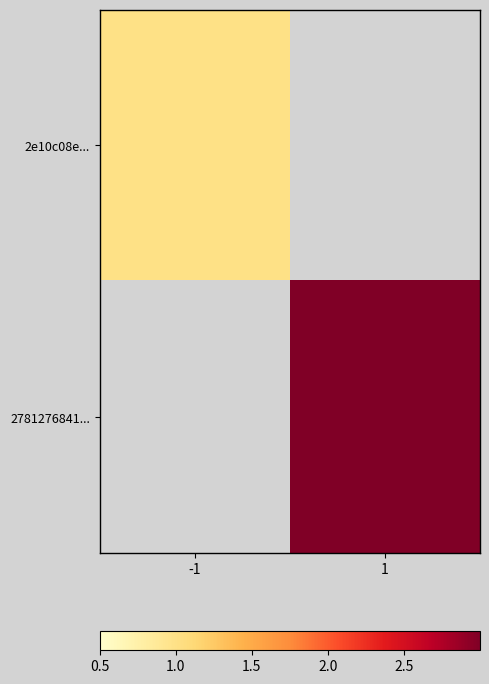

Is it true that 2e10c08e... equals 1.5 at -1?

False